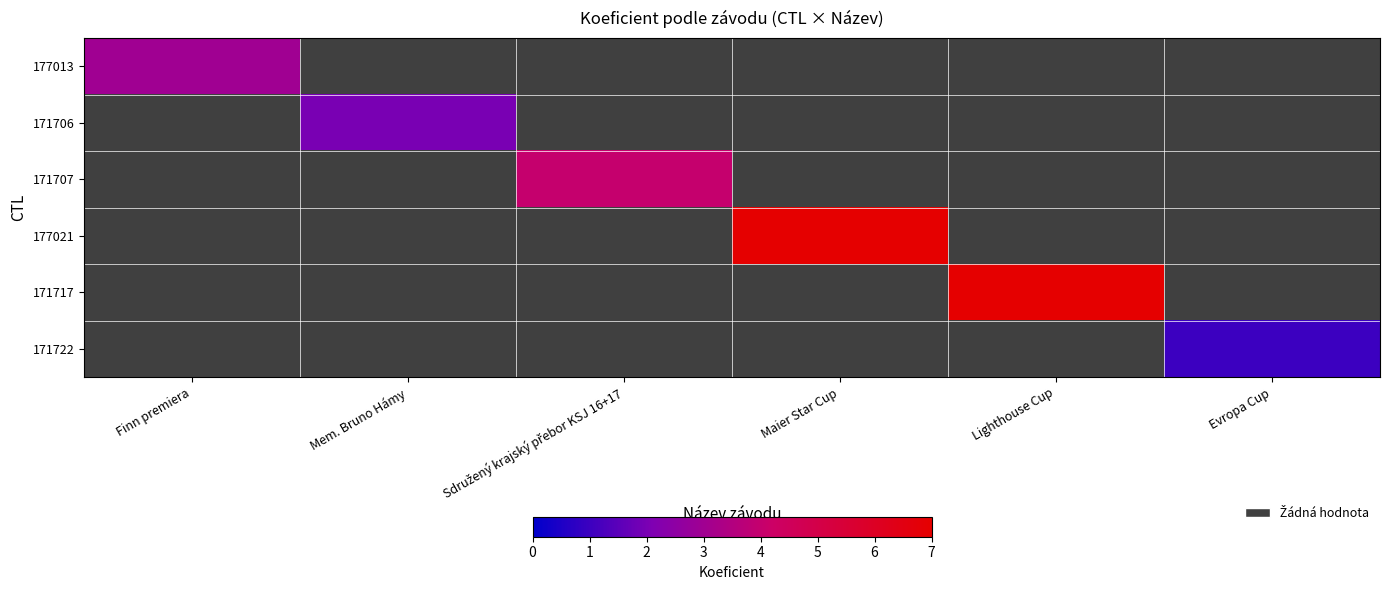

What is the maximum value shown in the chart?

7.0